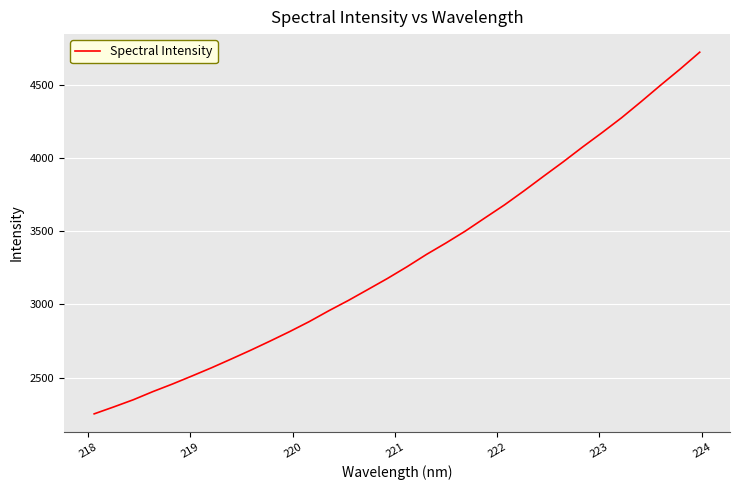

What is the smallest value displayed?

2252.5